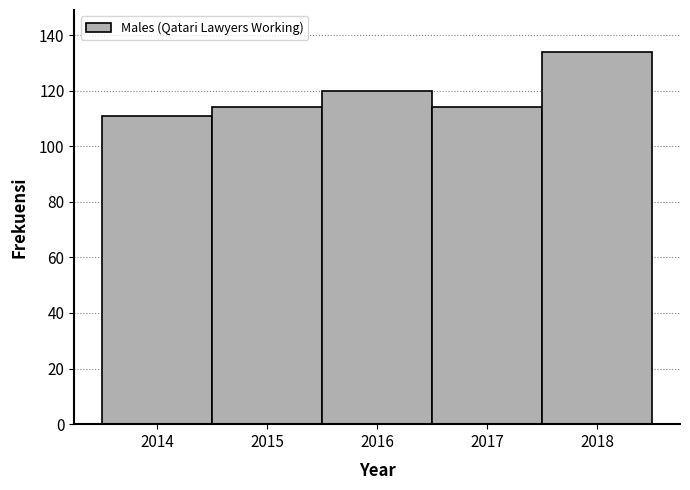

Reading left to right, list all the values displayed in this chart.

2014=111	2015=114	2016=120	2017=114	2018=134